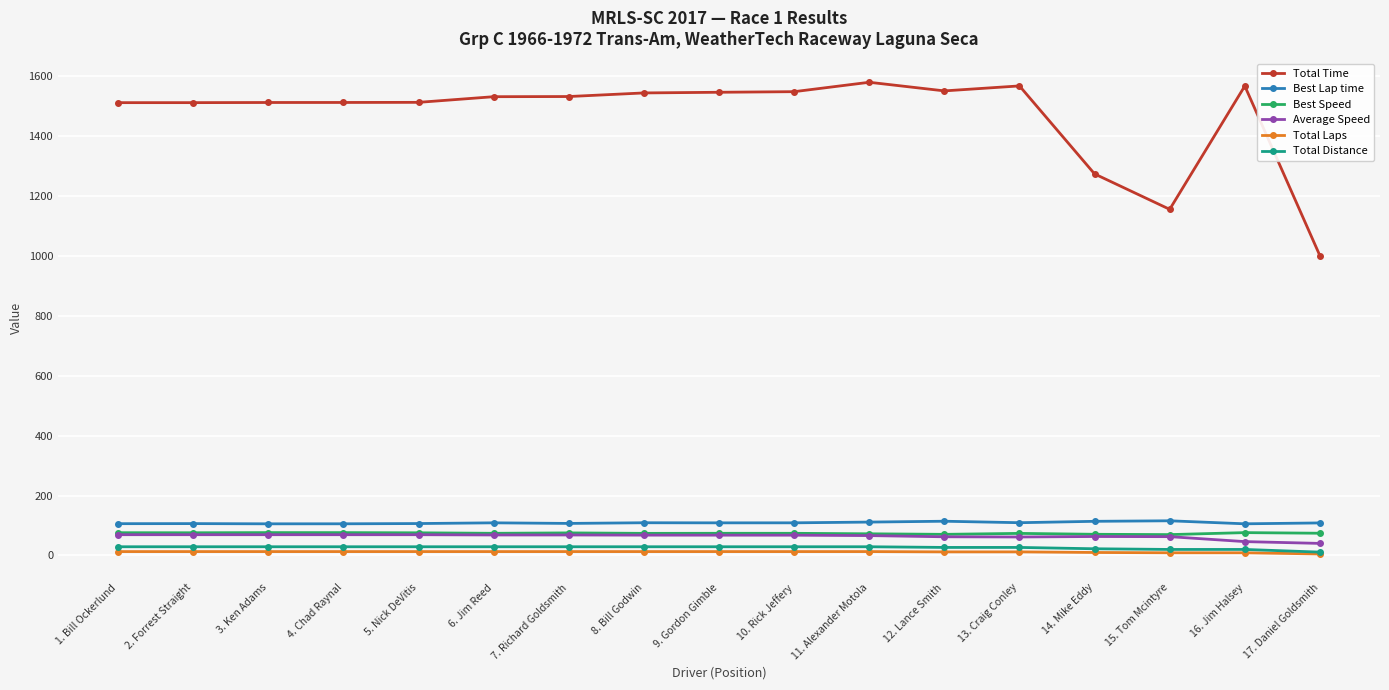

Is the value of Total Laps at 11. Alexander Motola greater than the value of Total Time at 2. Forrest Straight?

No